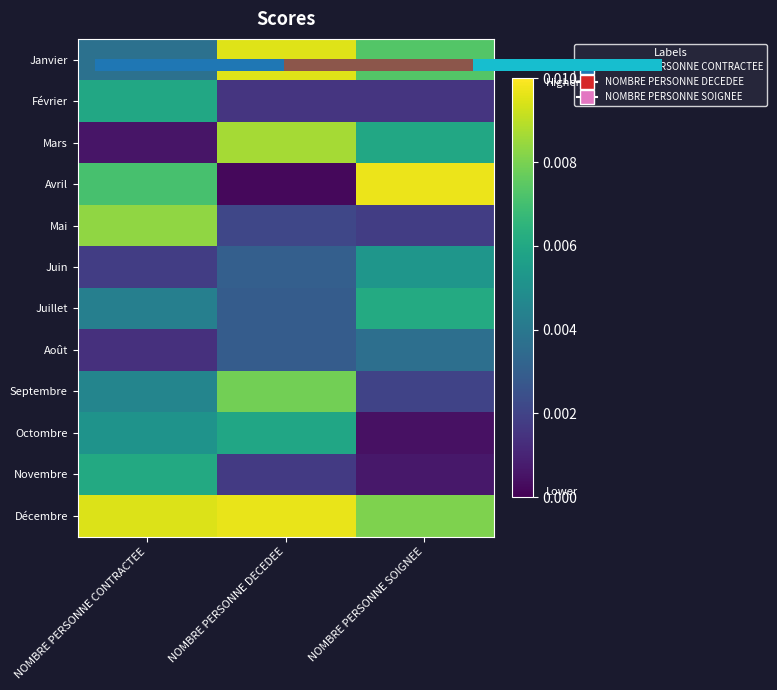

Is it true that Novembre equals 0.0 at NOMBRE PERSONNE SOIGNEE?

False